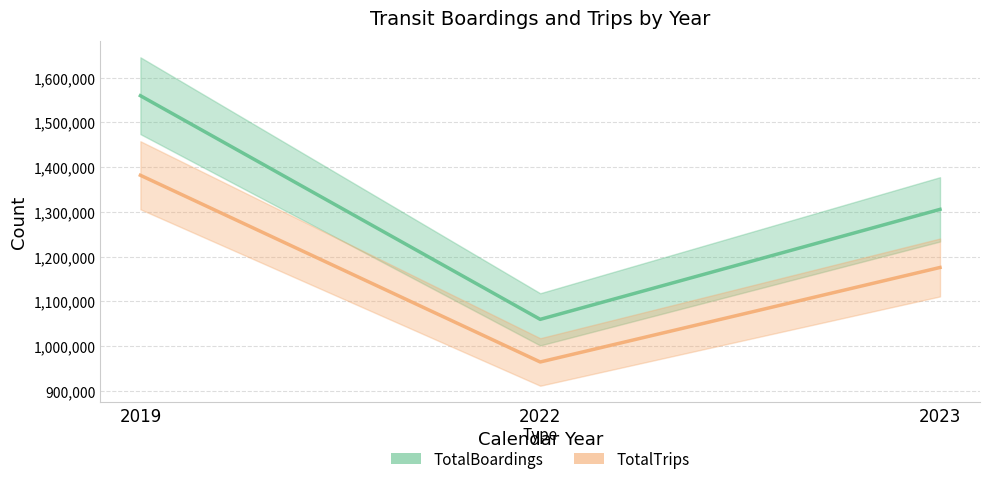

How many lines are shown in the chart?

2